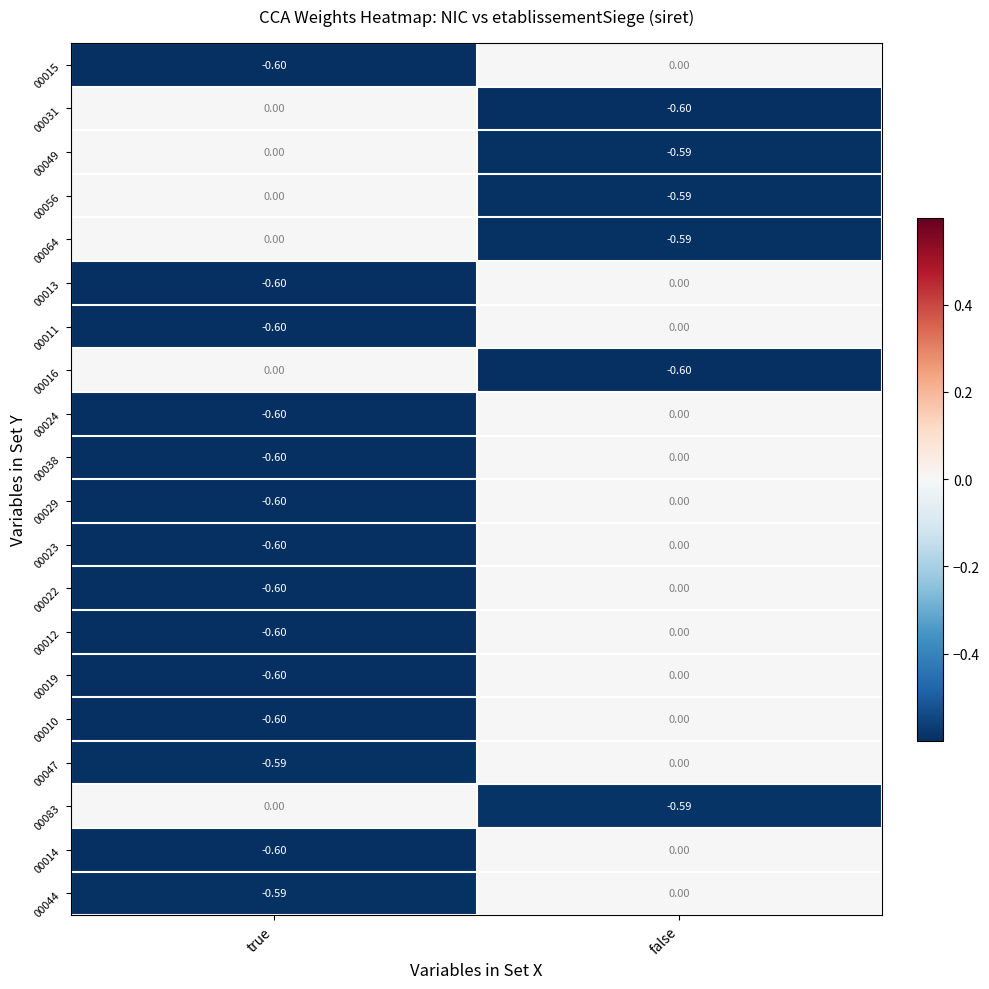

At which category is the sum across all series the highest?

false